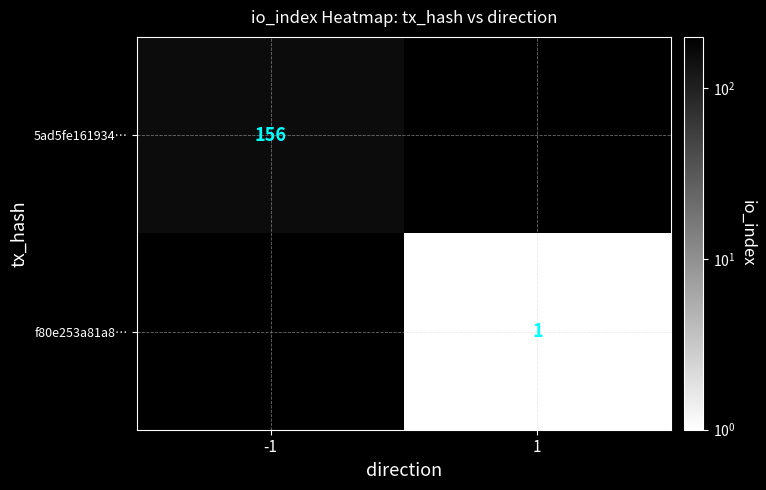

Is the value of 5ad5fe161934… at -1 greater than the value of f80e253a81a8… at 1?

Yes